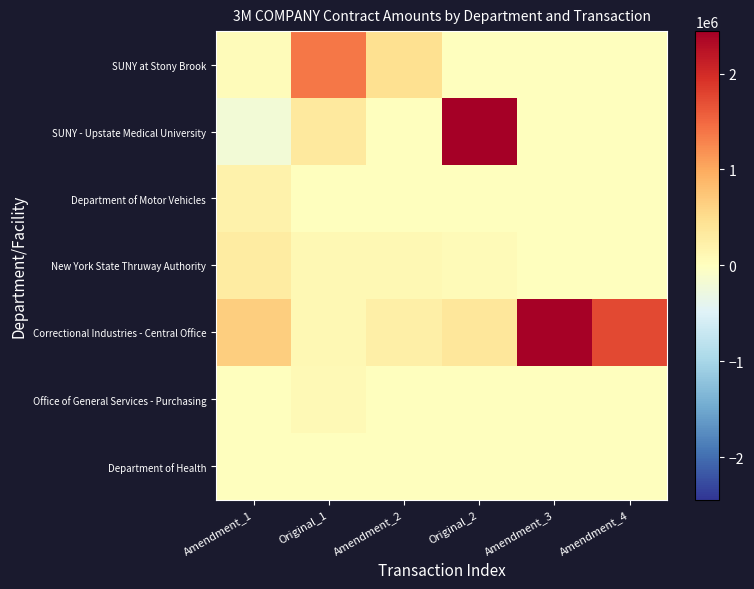

Which has a higher value, Original_2 or Original_1?

Original_1